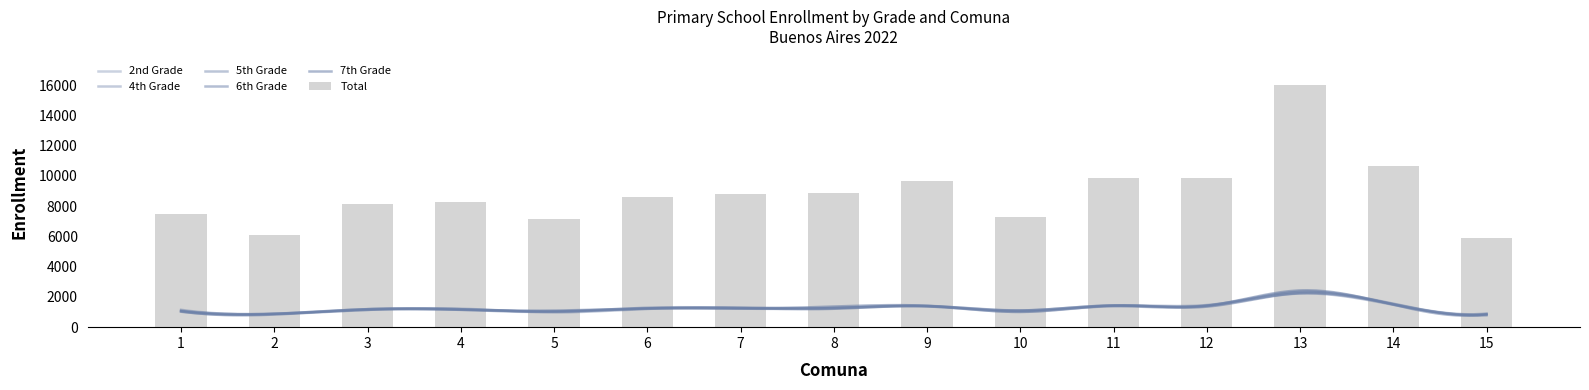

What is the total value across all series at 3?

13999